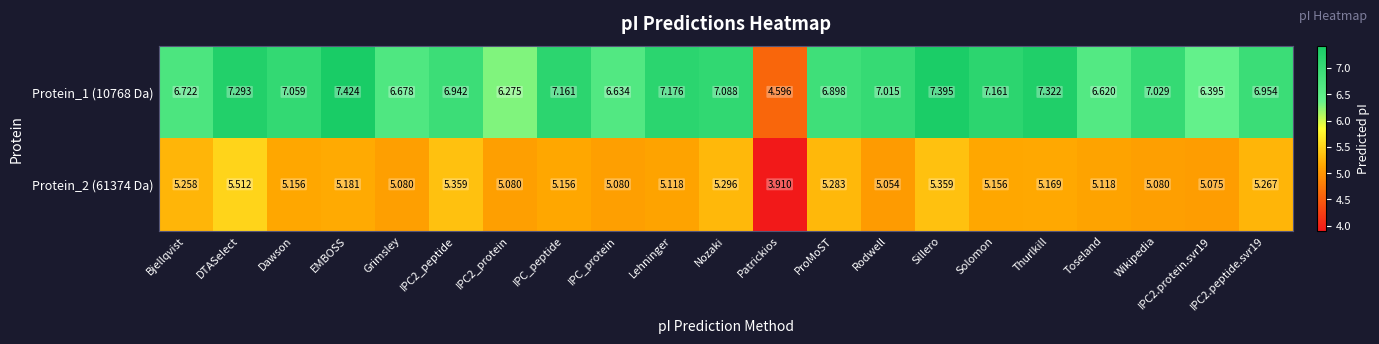

At which label does Protein_1 (10768 Da) first exceed 7?

DTASelect